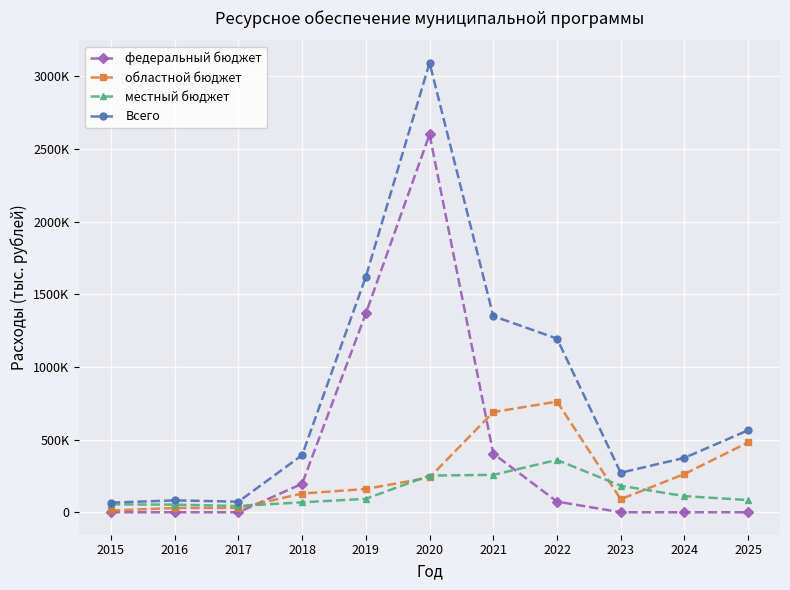

Rank the series by their average value, from highest to lowest.

Всего, федеральный бюджет, областной бюджет, местный бюджет